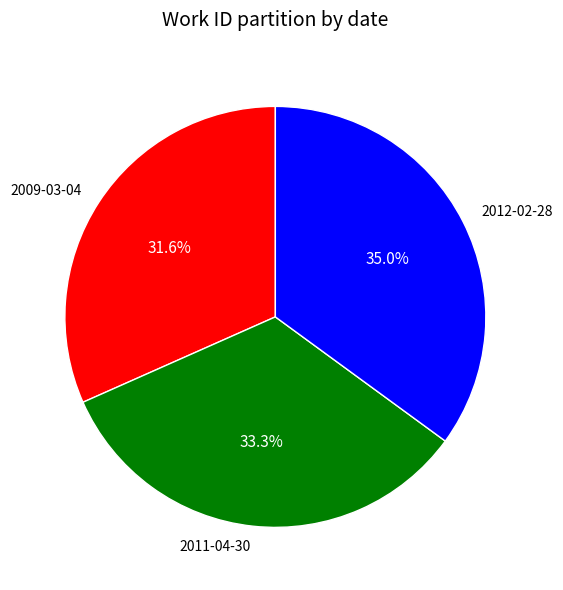

Is there any slice that represents more than half of the pie?

No